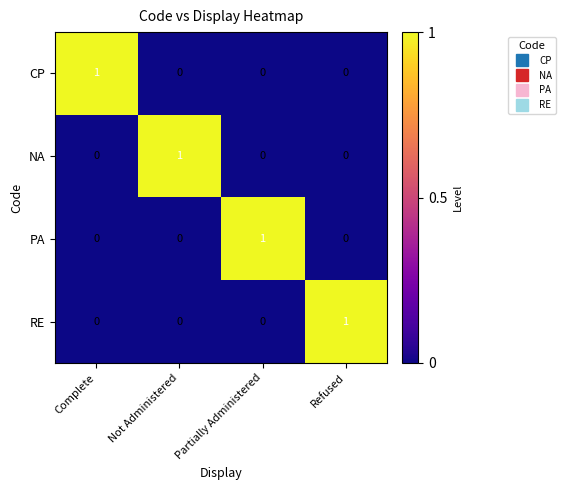

Count the RE values in the range 0 to 1.

4